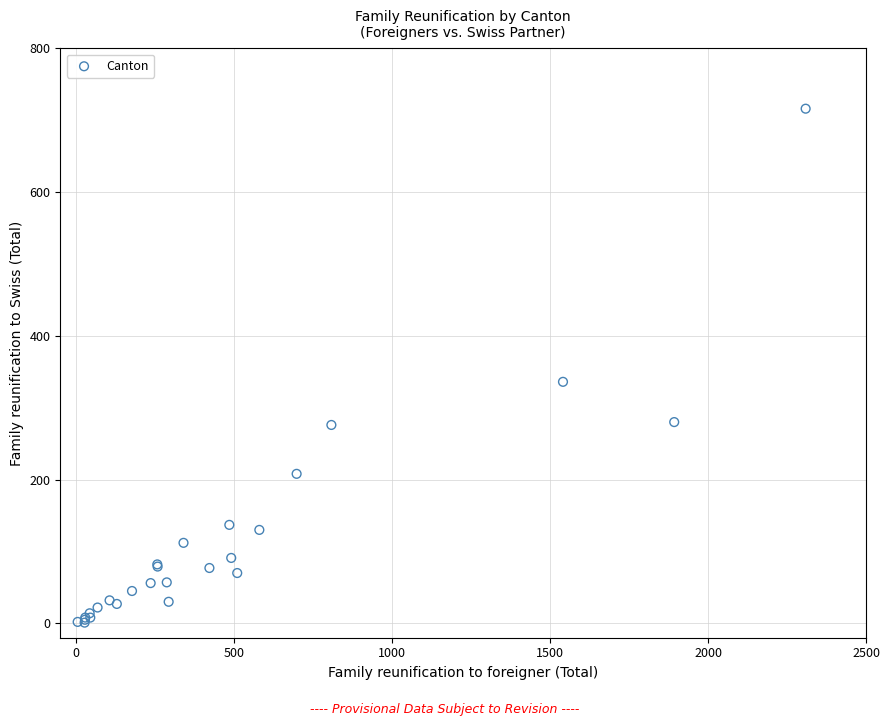

What Y value in the scatter plot is closest to 358?

336